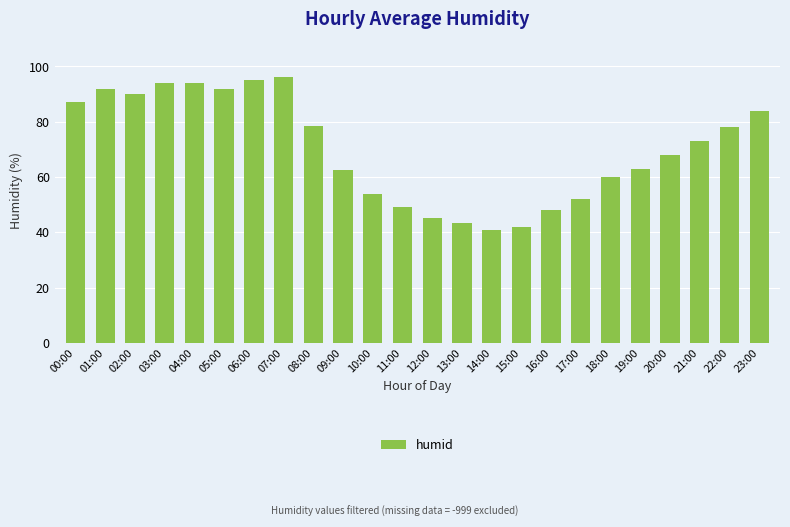

Are the bars grouped side by side (vs. stacked)?

No